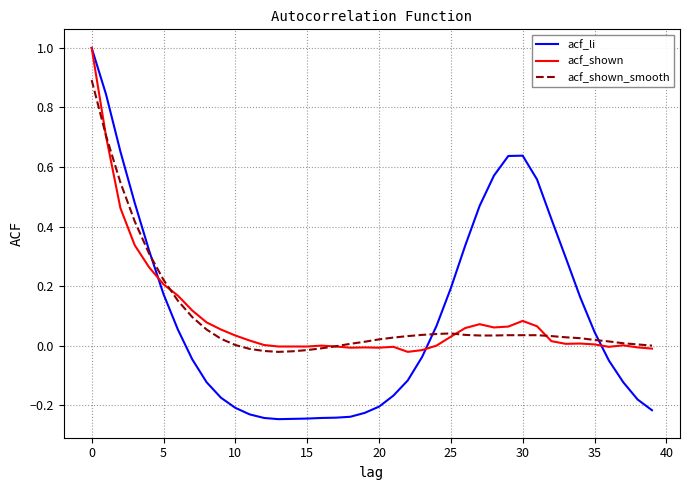

Which series has the widest spread of values?

acf_li